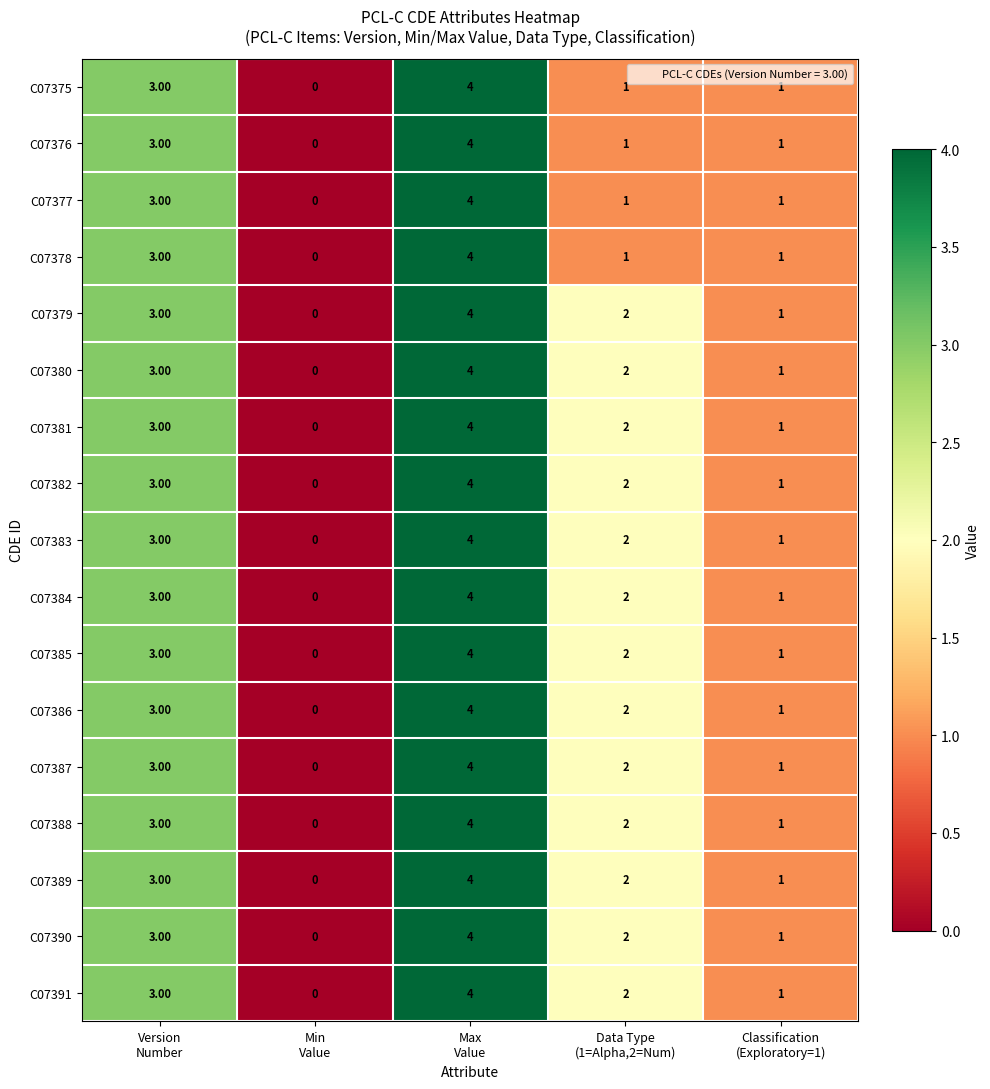

What is the difference between the second highest and minimum values in the C07385 series?

3